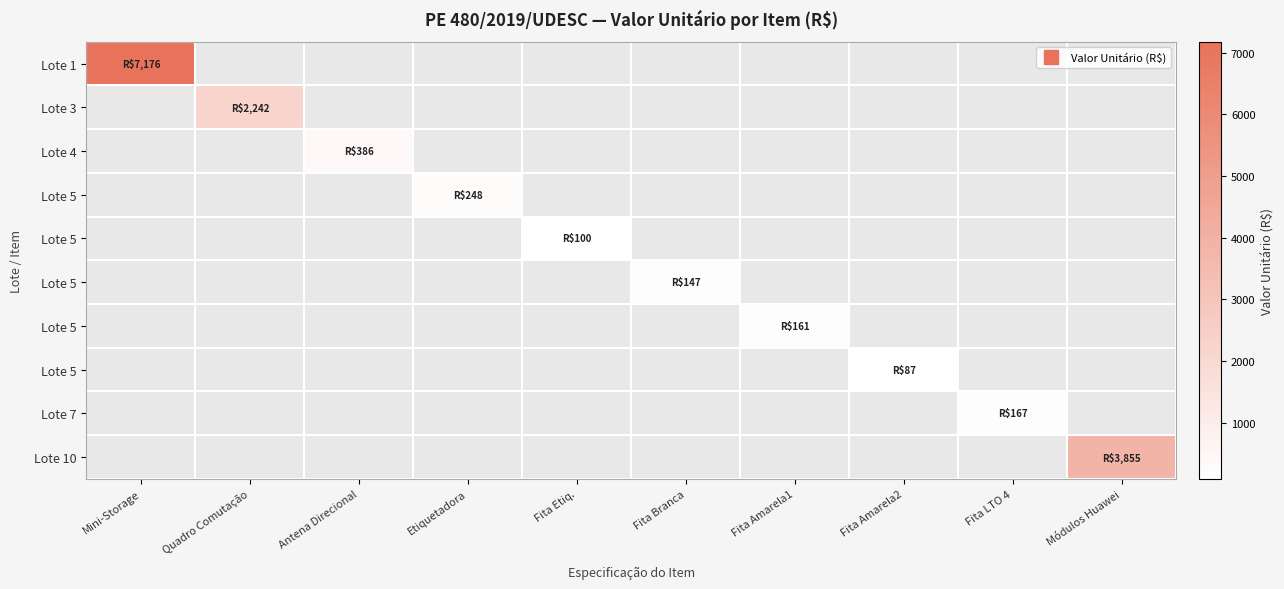

Which category has the highest value across all series?

Mini-Storage